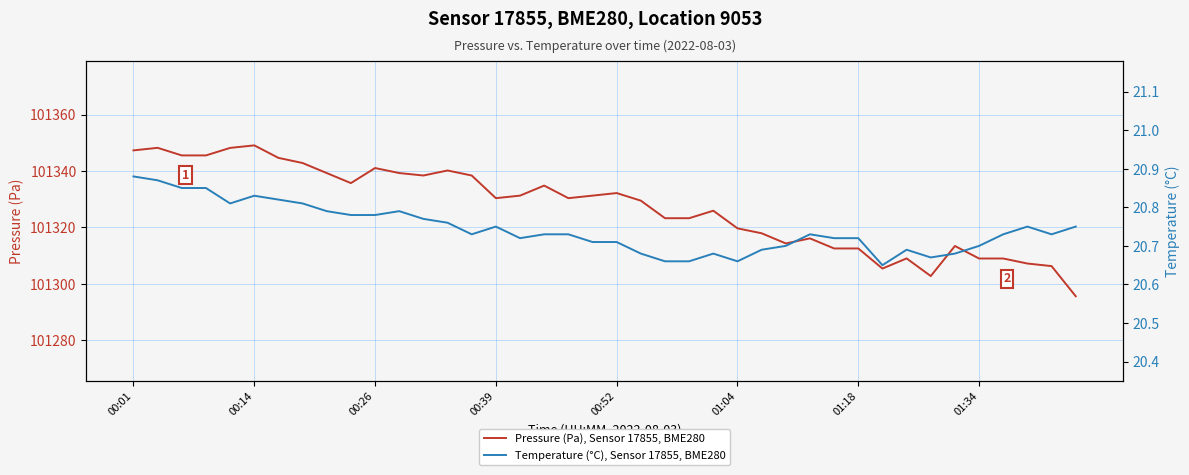

List the series in order of their peak value, lowest first.

Temperature (°C), Sensor 17855, BME280, Pressure (Pa), Sensor 17855, BME280